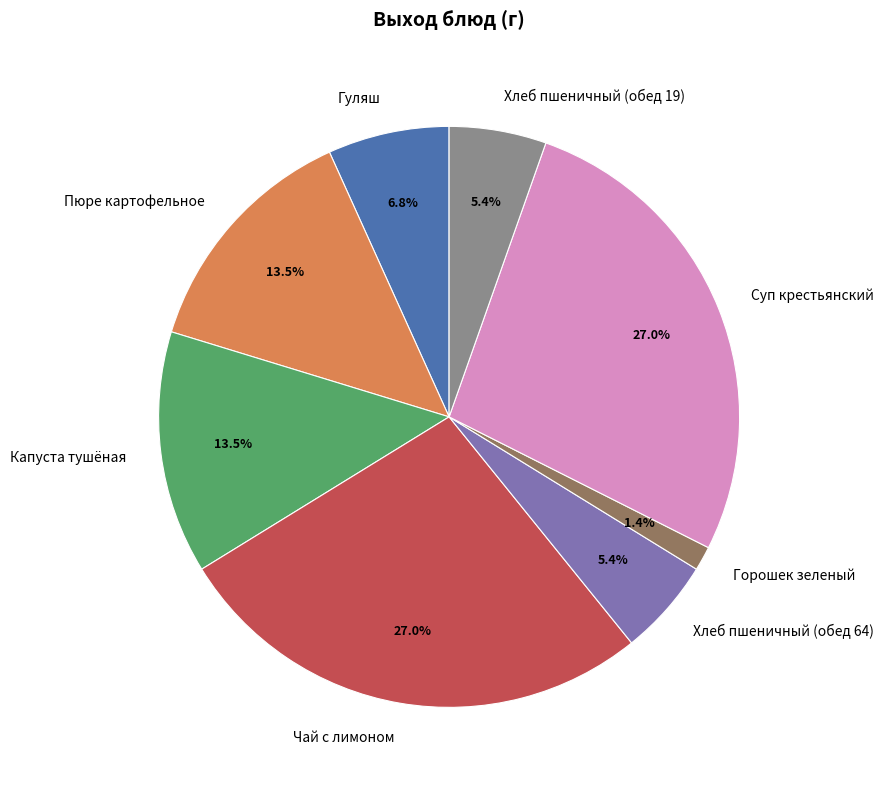

How many slices are in this pie chart?

8